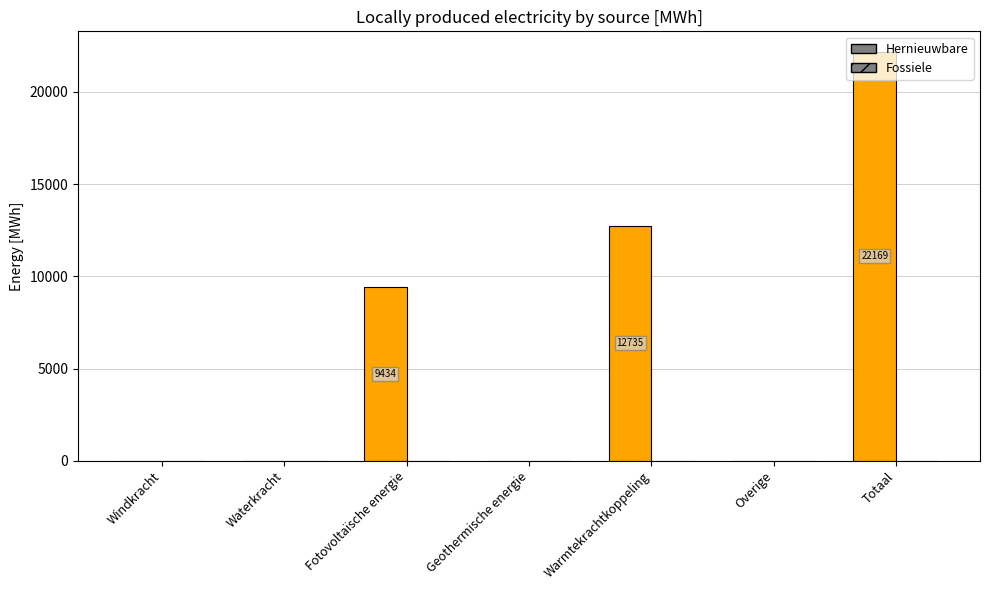

How many distinct data groups are displayed?

1